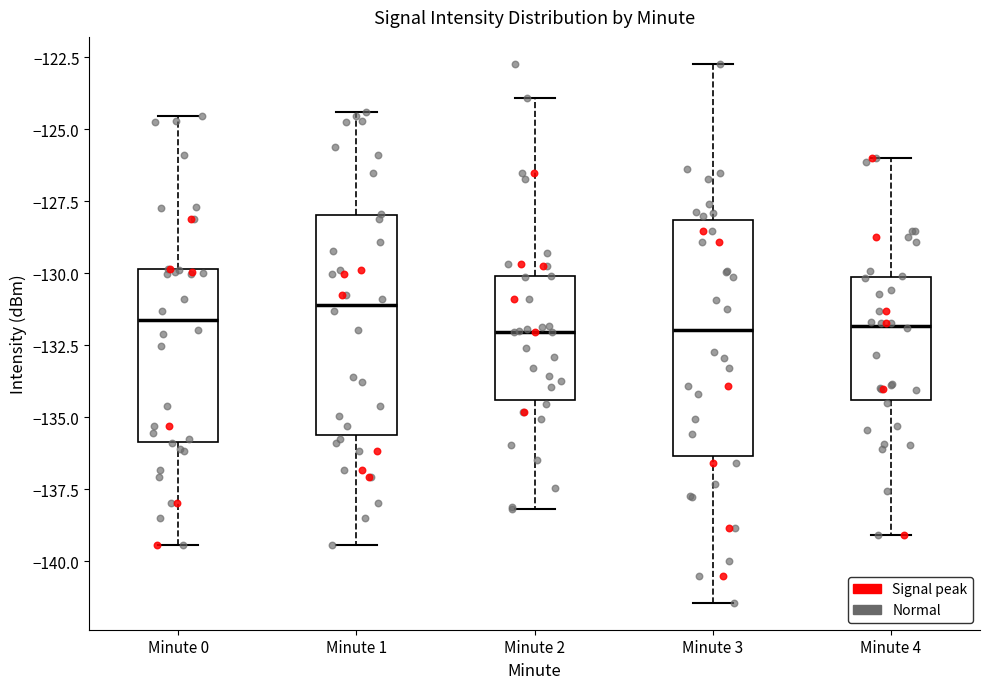

Where does the upper whisker of the box for Minute 3 end on the y-axis? The values are not printed on the chart, so give them approximately, as read against the axis.

-122.5